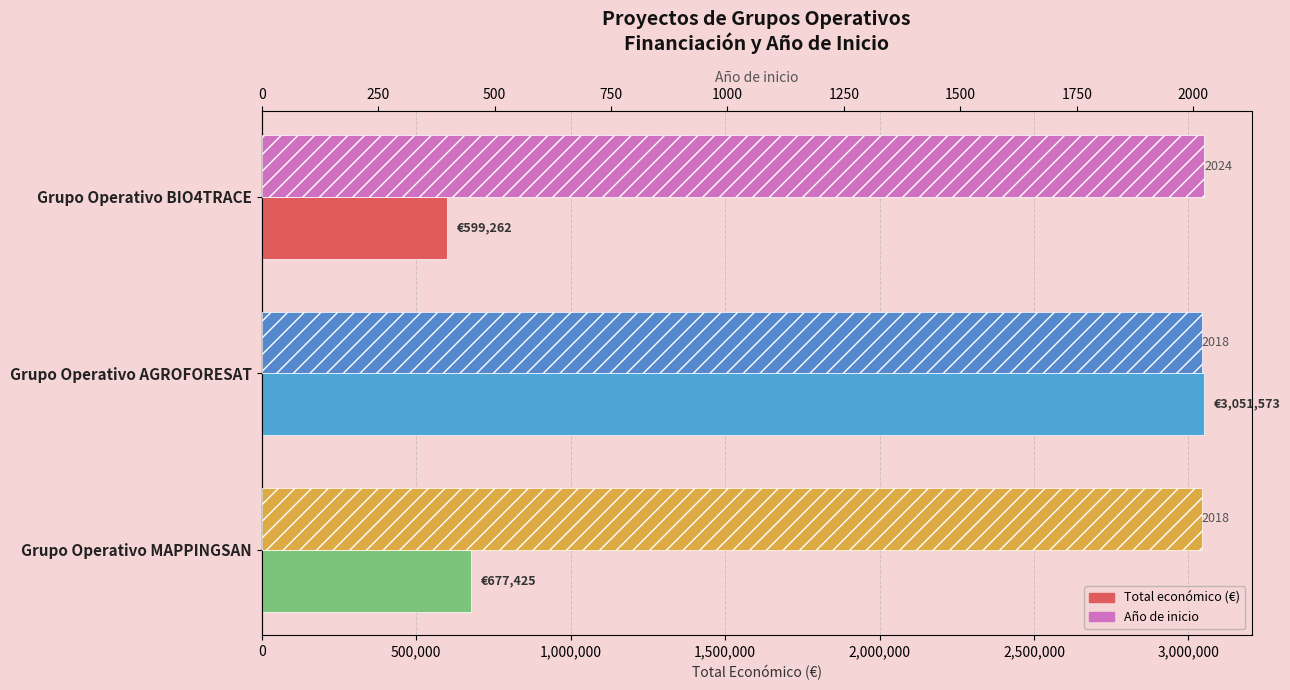

Which series has the largest total across all categories?

Total económico (€)